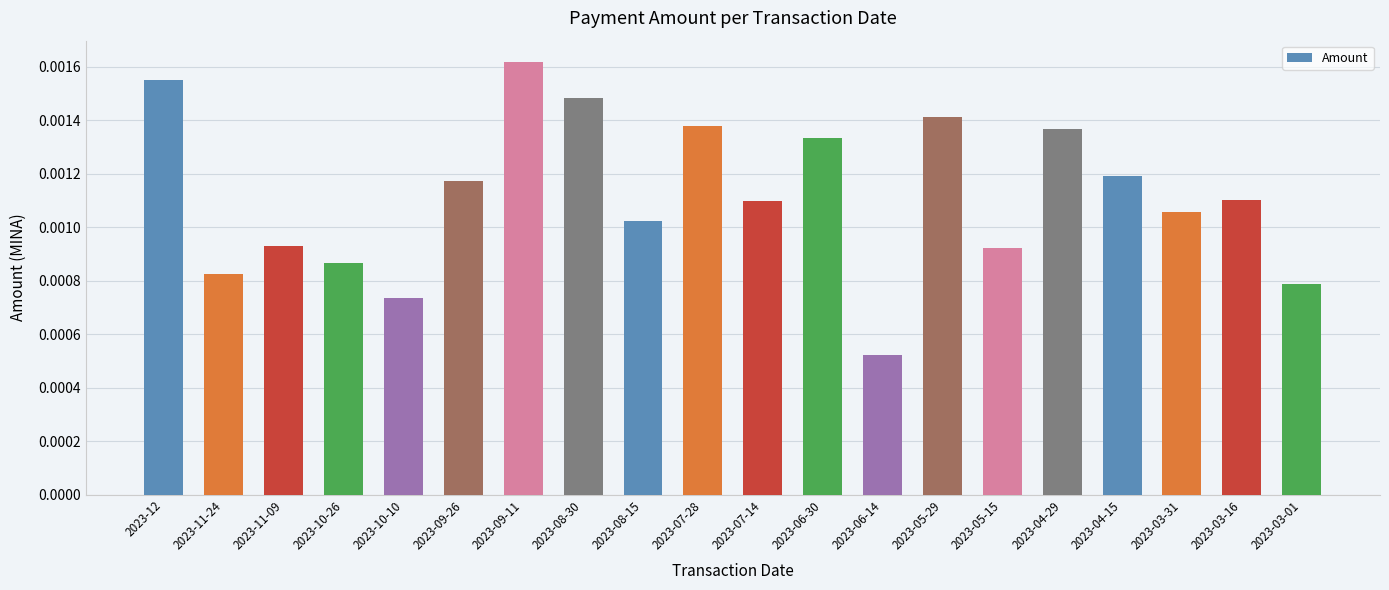

Which category has the lowest value across all series?

2023-06-14